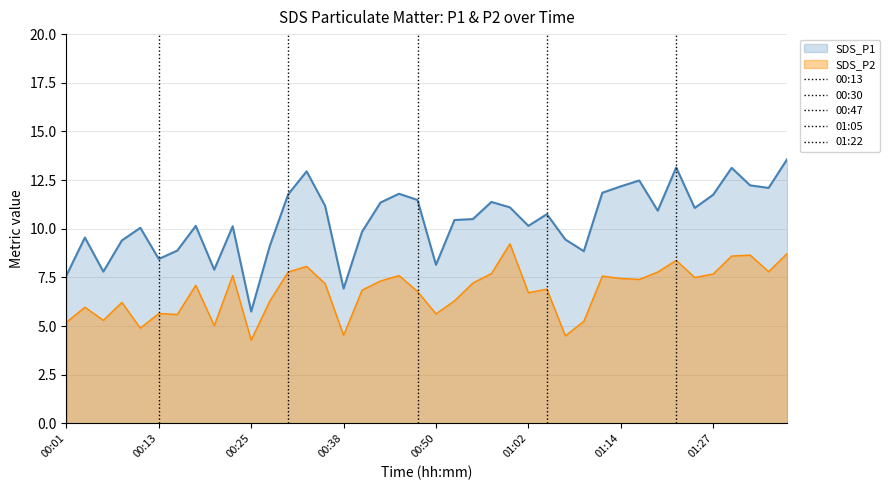

Between 00:01 and 00:08, which series saw the biggest shift?

SDS_P1